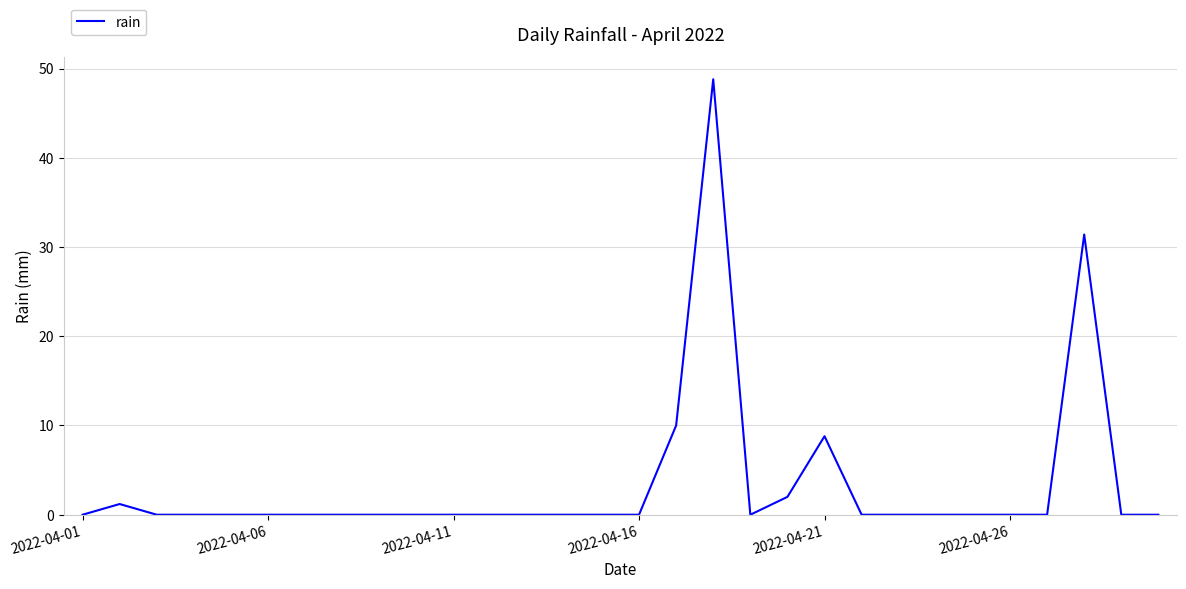

What is the maximum value shown in the chart?

48.8